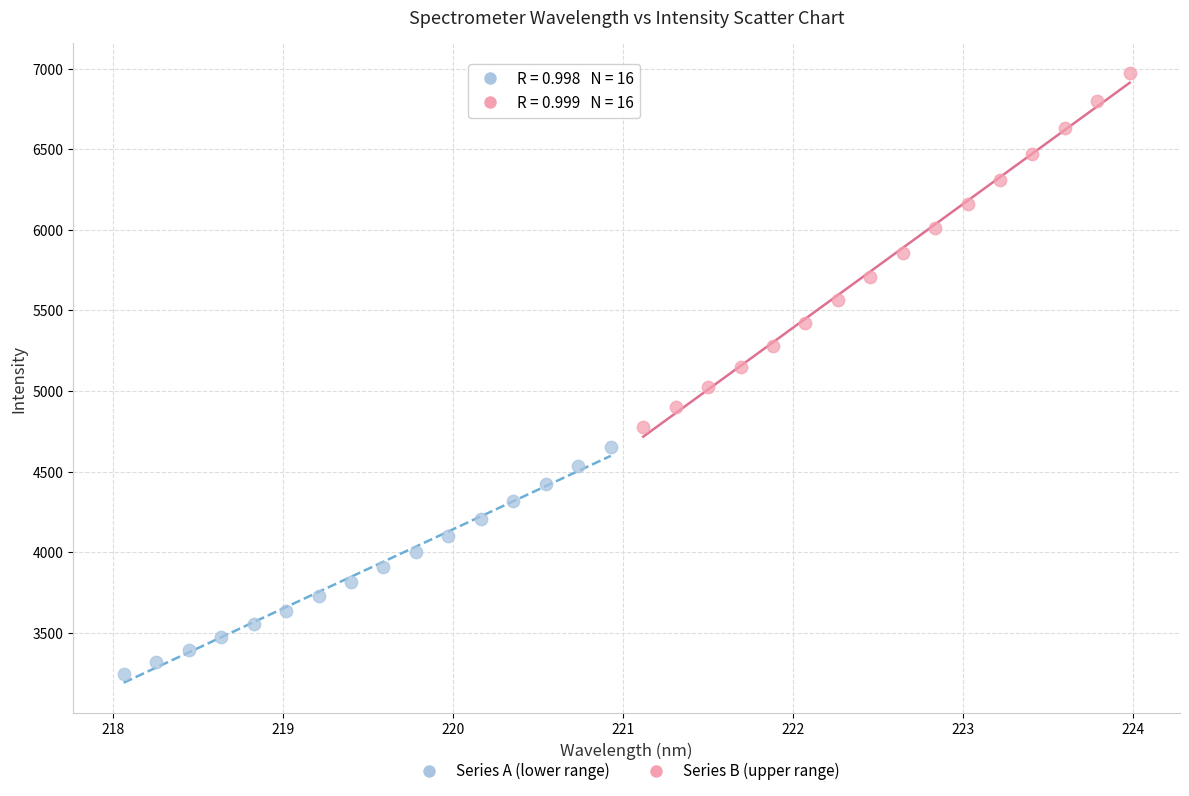

Which series contains the lowest Y value?

Series A (lower range)